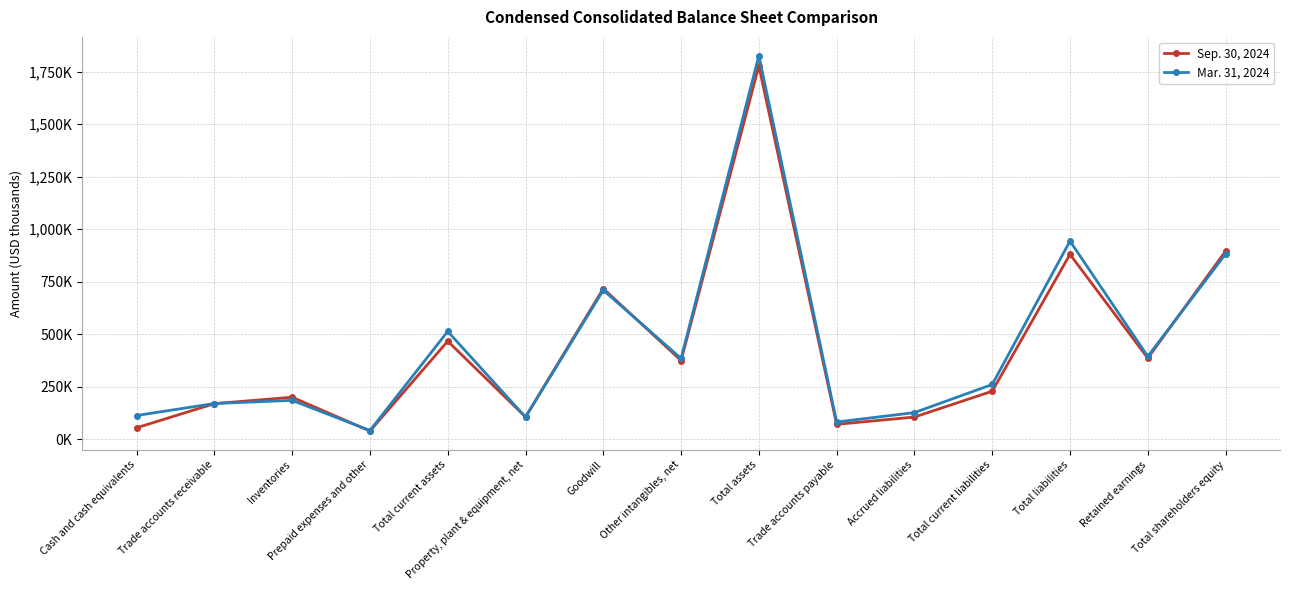

Which series changed the most between Cash and cash equivalents and Property, plant & equipment, net?

Sep. 30, 2024